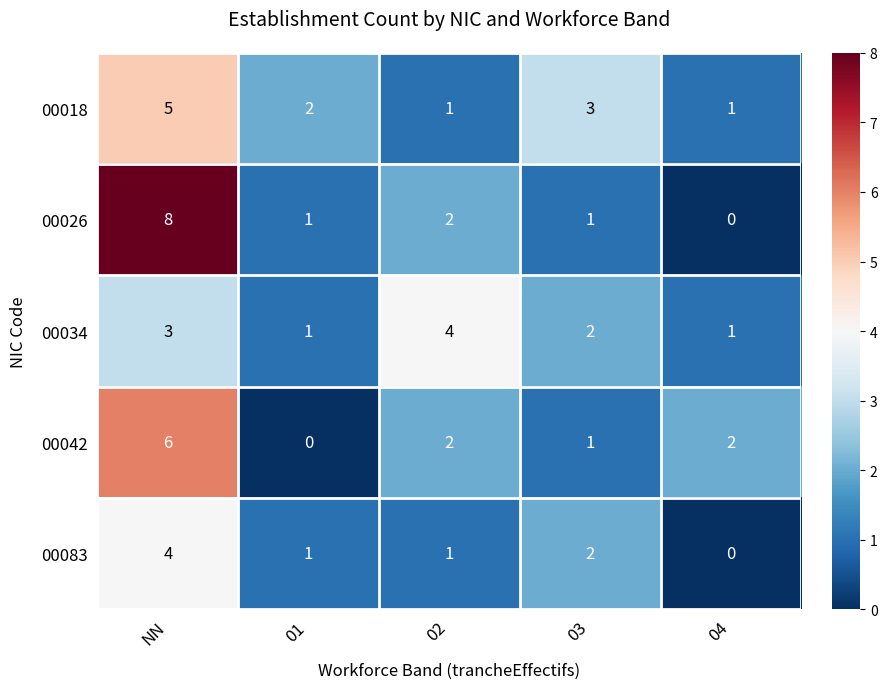

Reading right to left, extract all data points from this chart.

00018: 1	3	1	2	5
00026: 0	1	2	1	8
00034: 1	2	4	1	3
00042: 2	1	2	0	6
00083: 0	2	1	1	4